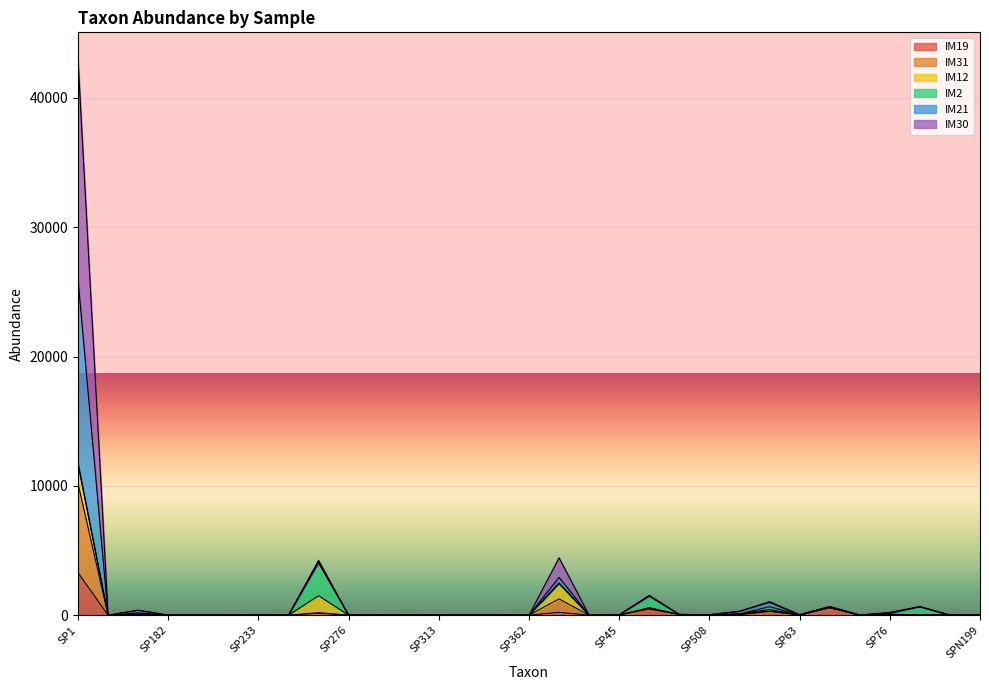

At which category is the sum across all series the highest?

SP1